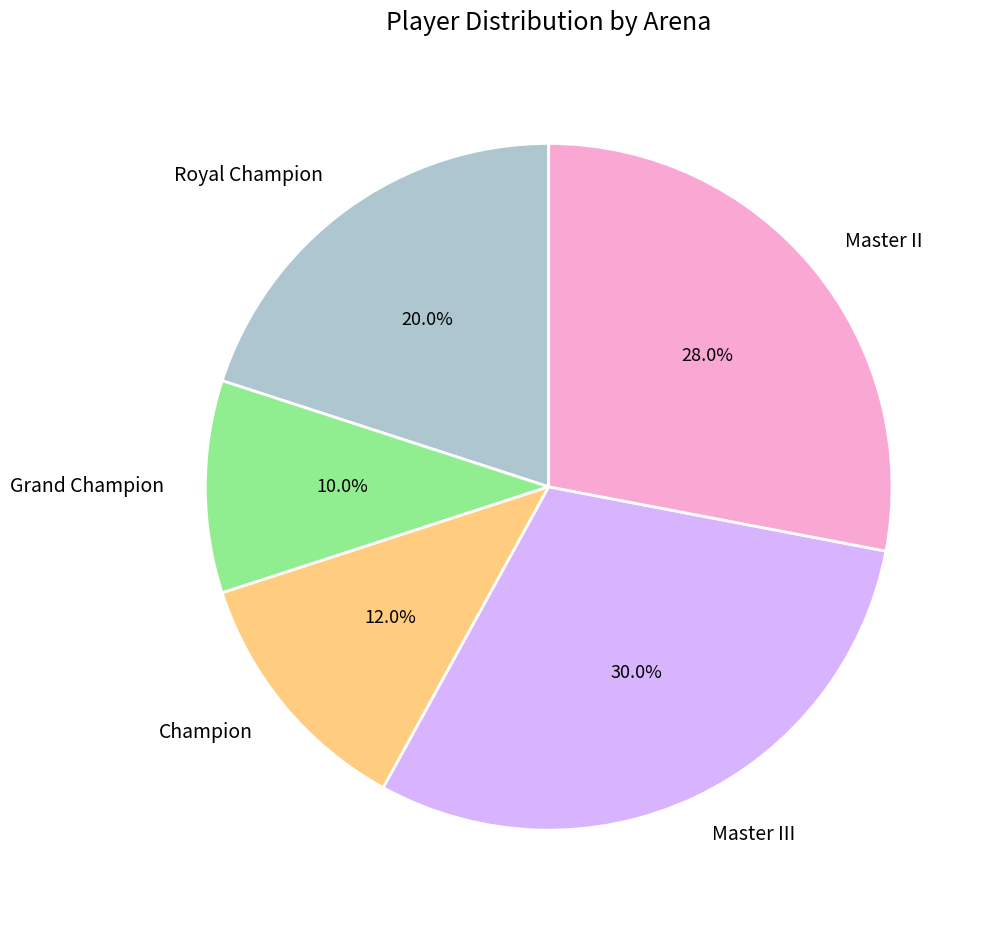

Does Grand Champion represent more than half of the total?

No